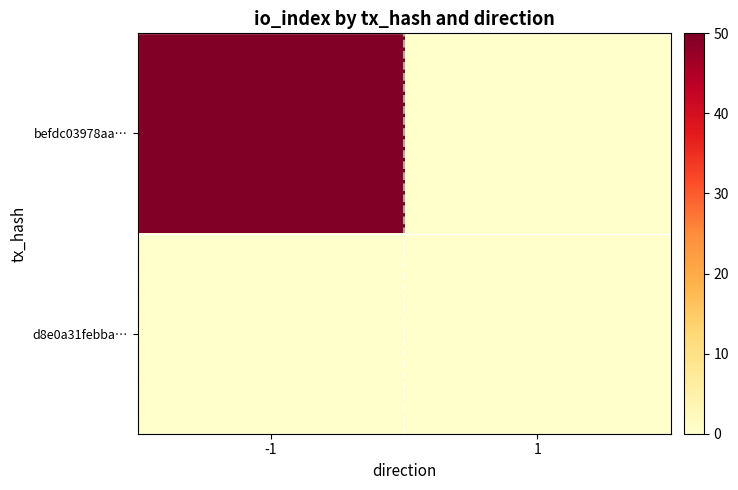

At which category is the sum across all series the highest?

-1